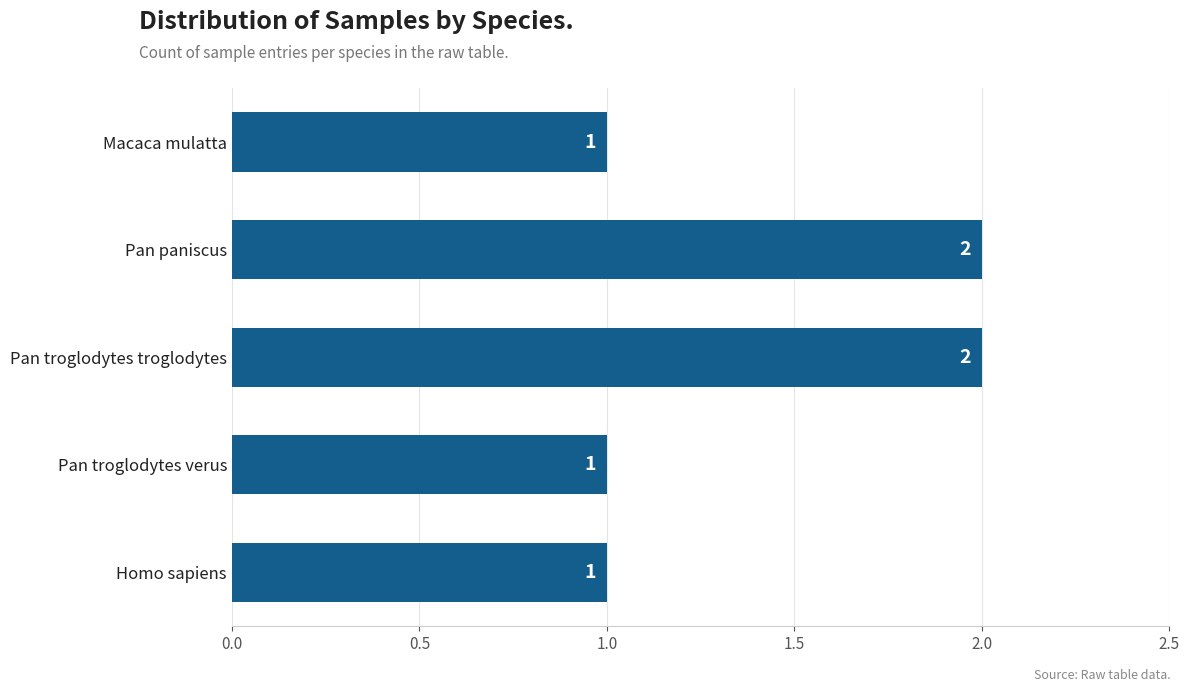

What position from the top is Macaca mulatta?

1